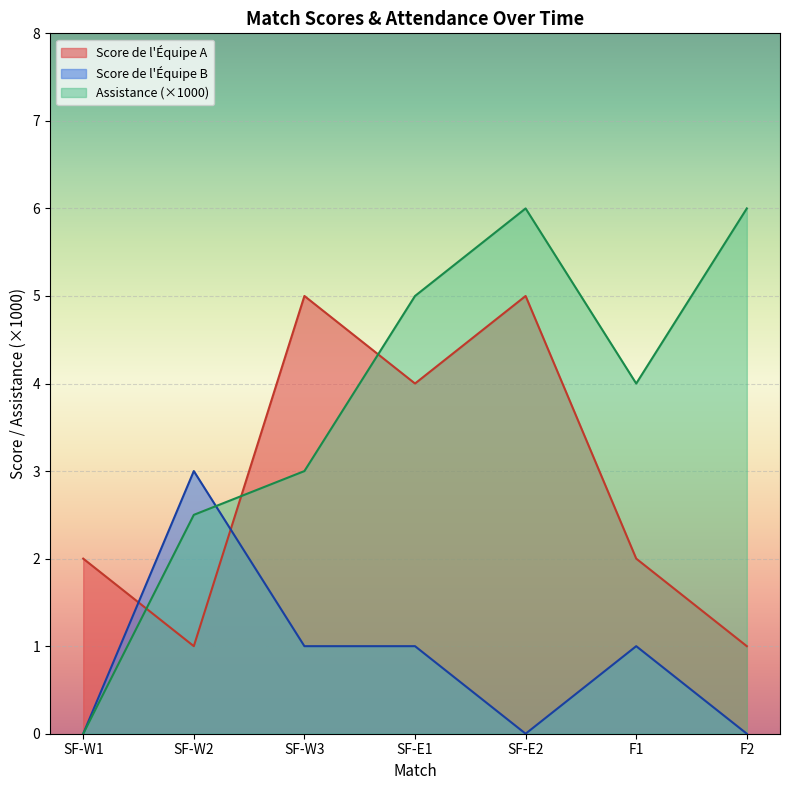

What is the sum of the Score de l'Équipe A values at F1 and SF-W2?

3.0